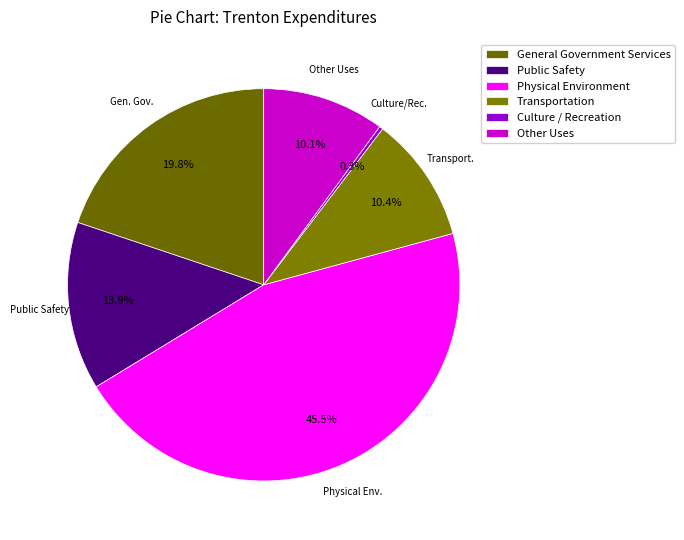

The Other Uses slice represents 10% of the pie. True or false?

True